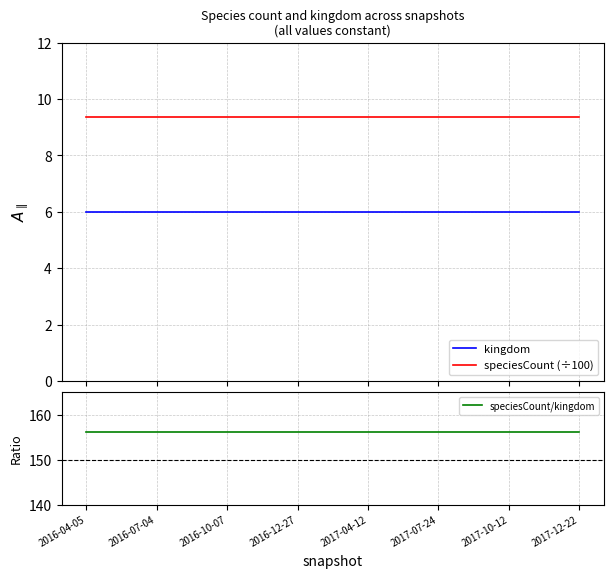

The speciesCount/kingdom series shows 156.2 at 2016-12-27. True or false?

True